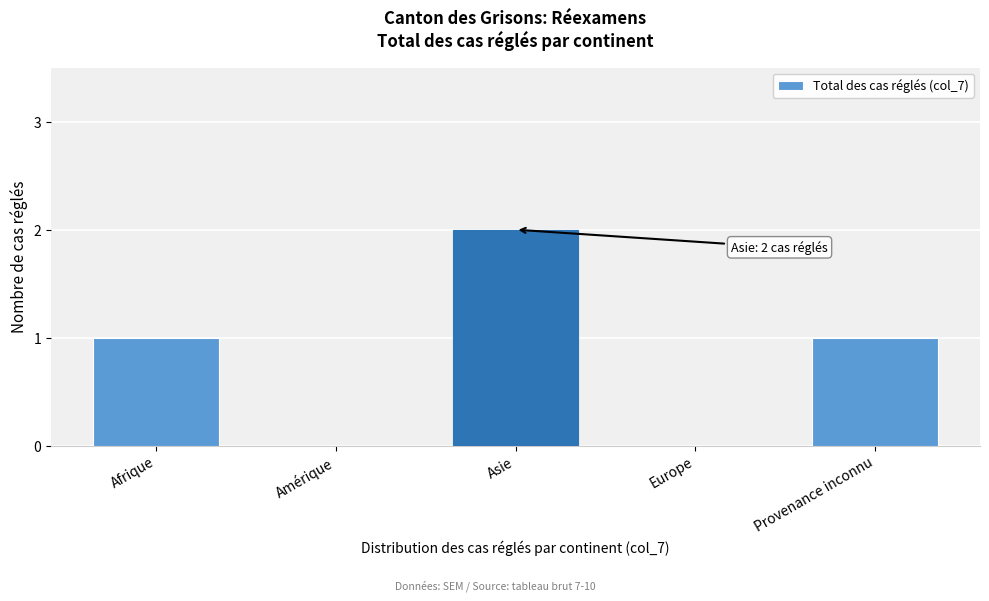

Reading left to right, what are all the values shown in this chart?

Afrique=1	Amérique=0	Asie=2	Europe=0	Provenance inconnu=1